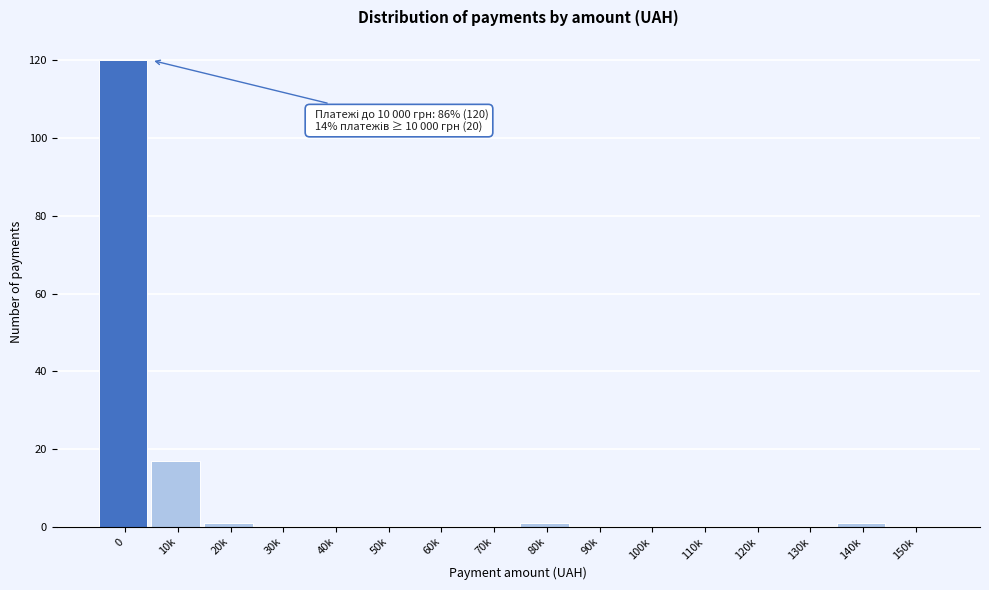

Reading right to left, list all the values displayed in this chart.

150k=0	140k=1	130k=0	120k=0	110k=0	100k=0	90k=0	80k=1	70k=0	60k=0	50k=0	40k=0	30k=0	20k=1	10k=17	0=120